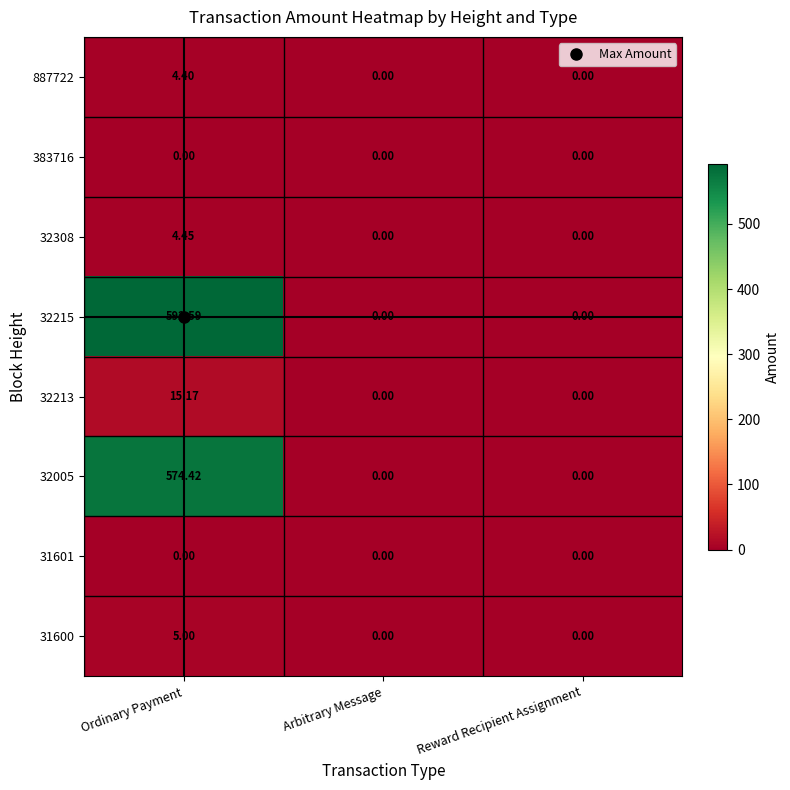

Is the value of 32308 at Ordinary Payment greater than the value of 32005 at Arbitrary Message?

Yes